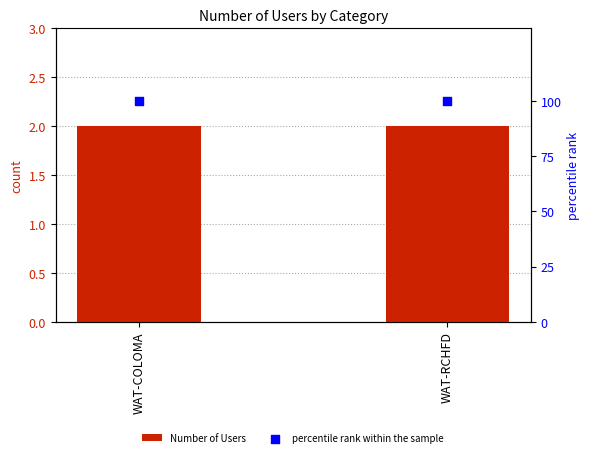

What are all the series names shown in the legend?

Number of Users, percentile rank within the sample